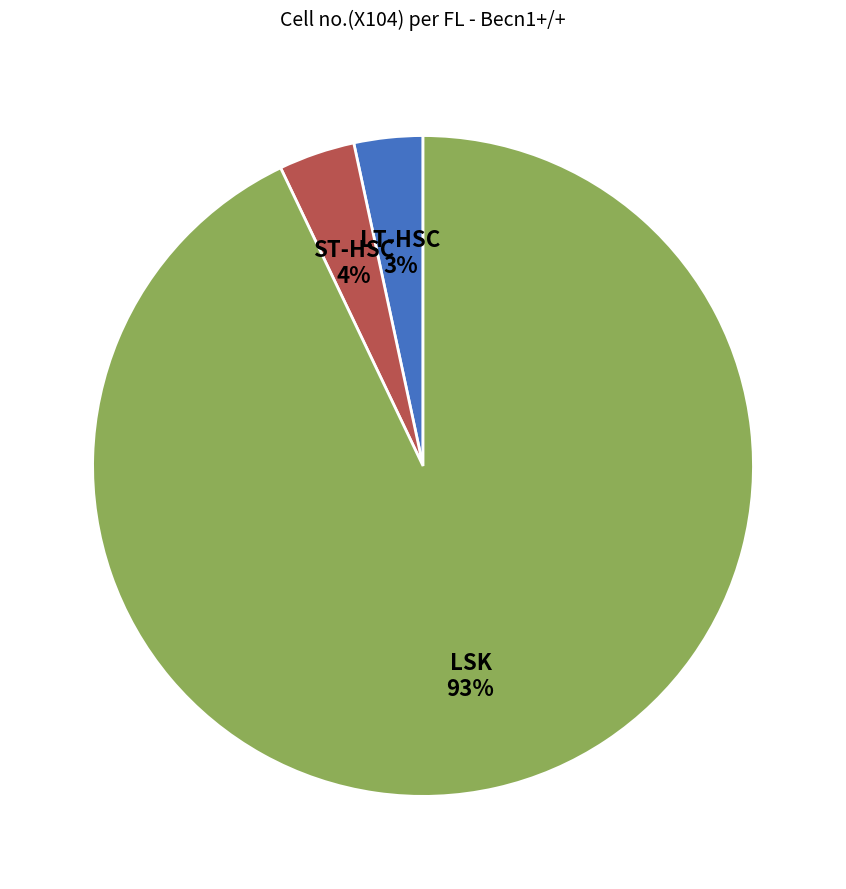

How many segments does this pie chart have?

3